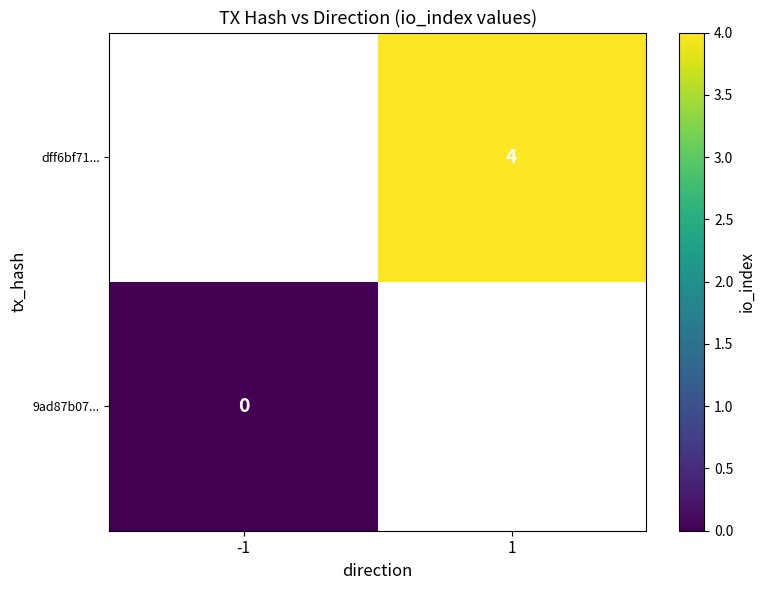

At how many categories does at least one series exceed 1?

1